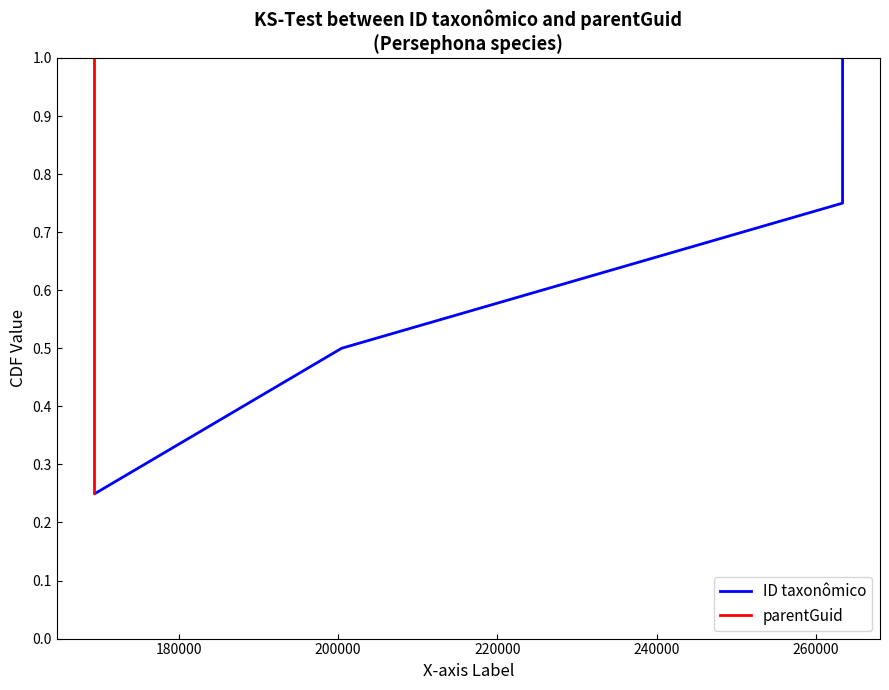

List the series in order of their peak value, lowest first.

ID taxonômico, parentGuid